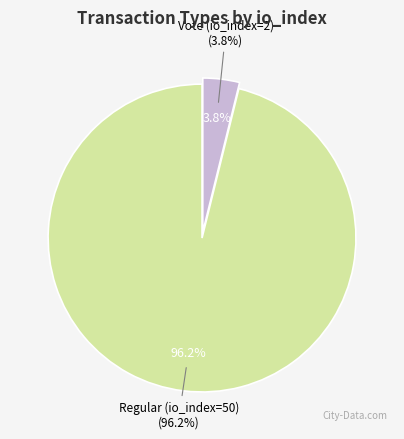

Rank the categories by value from highest to lowest.

Regular (io_index=50), Vote (io_index=2)